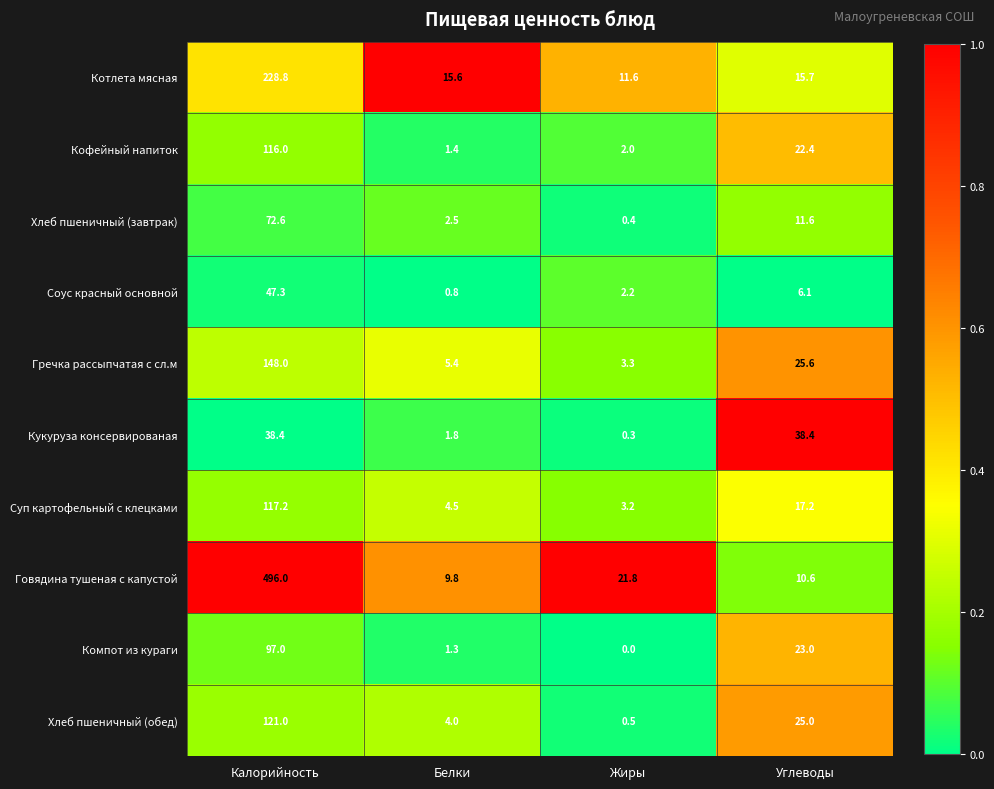

What is the total value across all series at Углеводы?

195.6